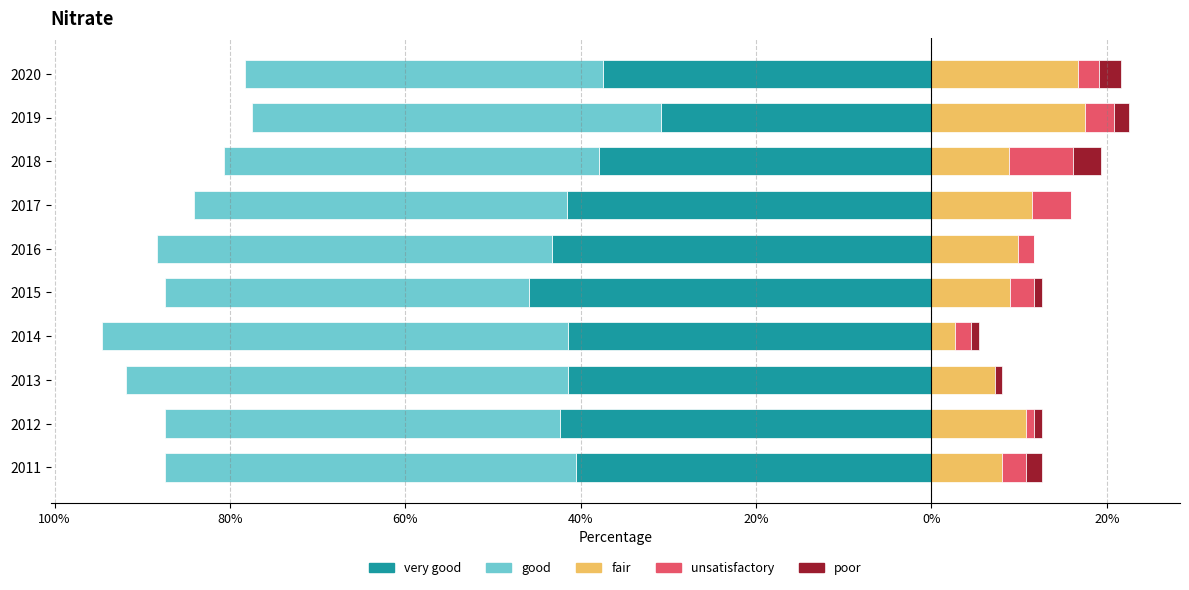

How many bars are there in total?

50